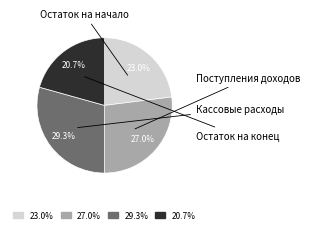

Does any single category account for the majority?

No